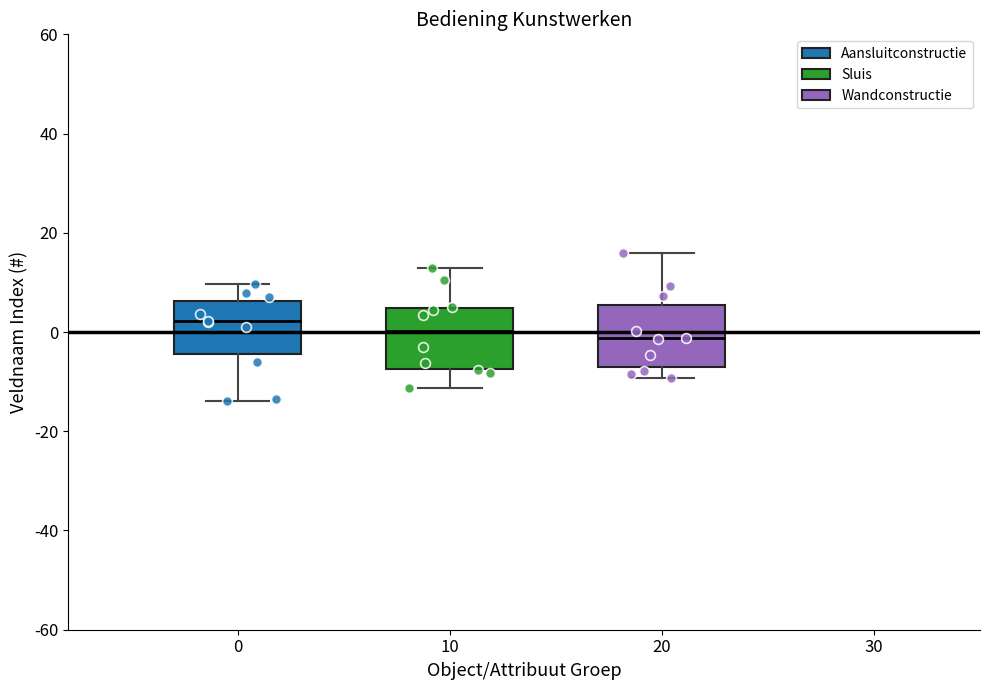

Where does the upper whisker of the box at x = 20 end on the y-axis? The values are not printed on the chart, so give them approximately, as read against the axis.

16